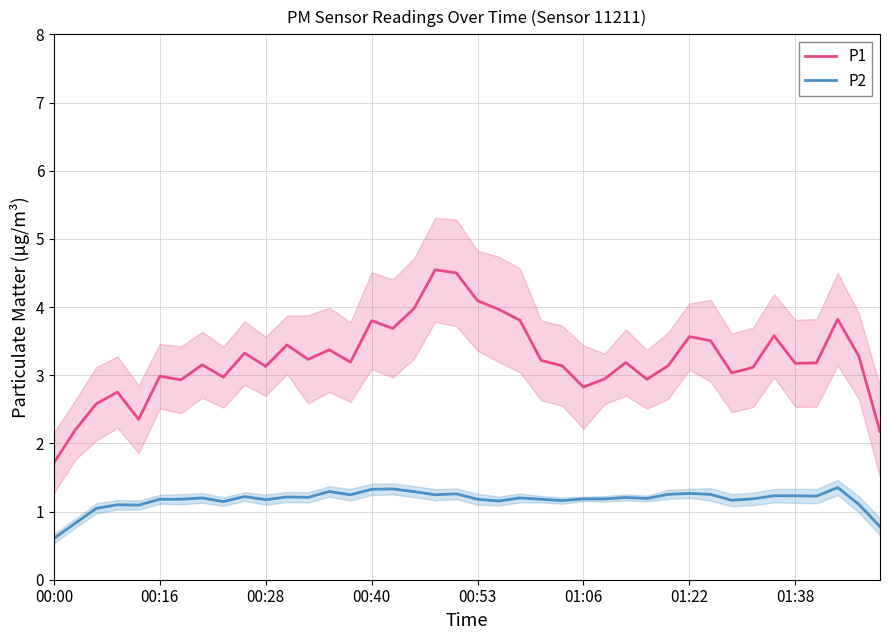

How many interior local valleys does the P1 series have?

11